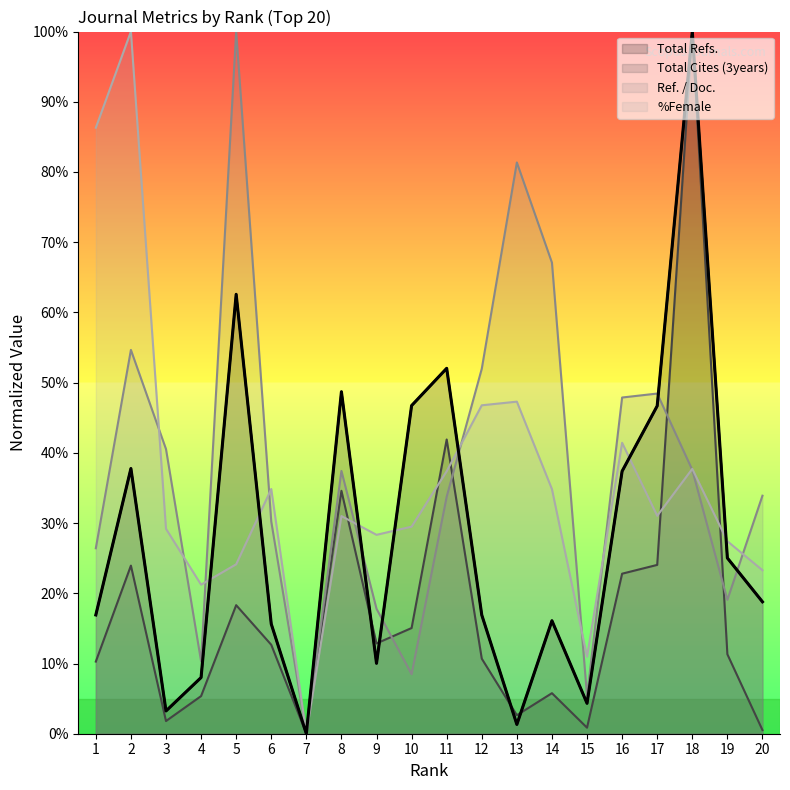

Which category has the lowest value in the Ref. / Doc. series?

7